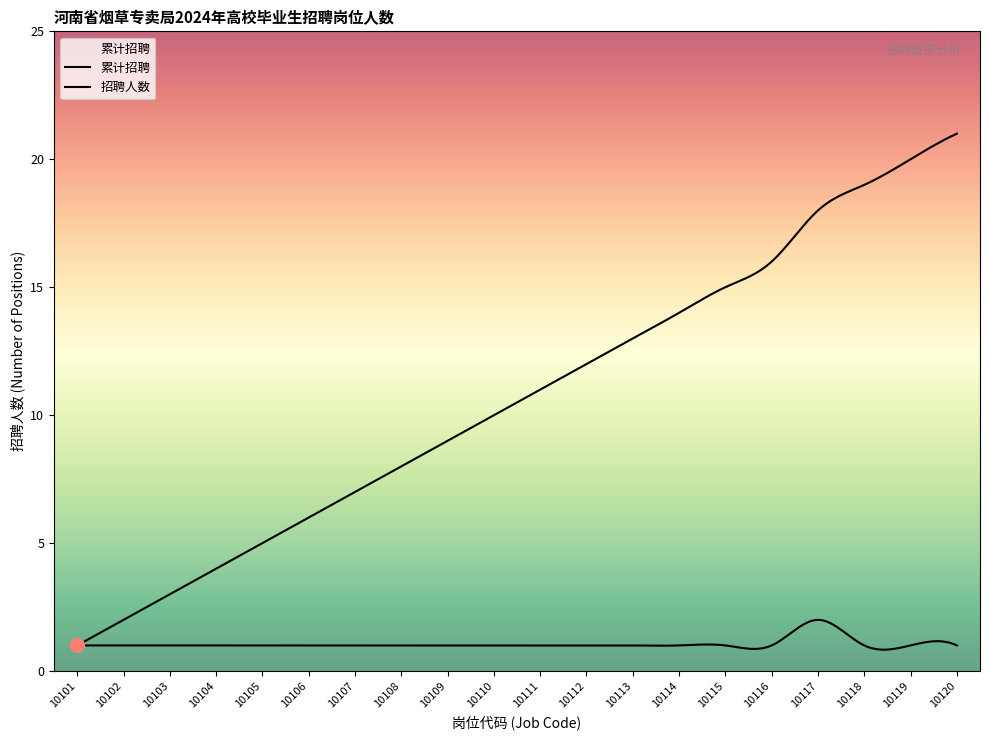

Reading right to left, extract all data points from this chart.

招聘人数: 1	1	1	2	1	1	1	1	1	1	1	1	1	1	1	1	1	1	1	1
累计招聘: 21	20	19	18	16	15	14	13	12	11	10	9	8	7	6	5	4	3	2	1